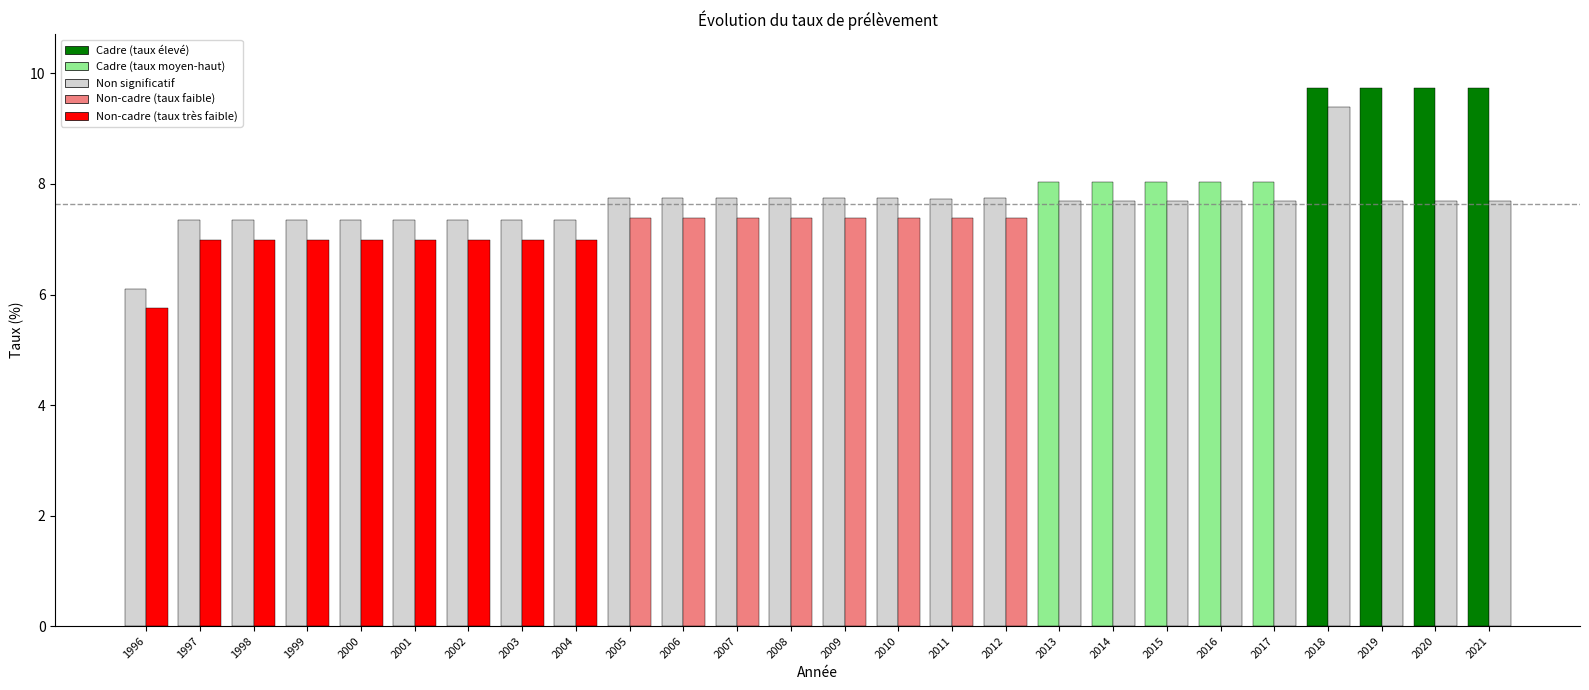

Count the number of data series in this chart.

2